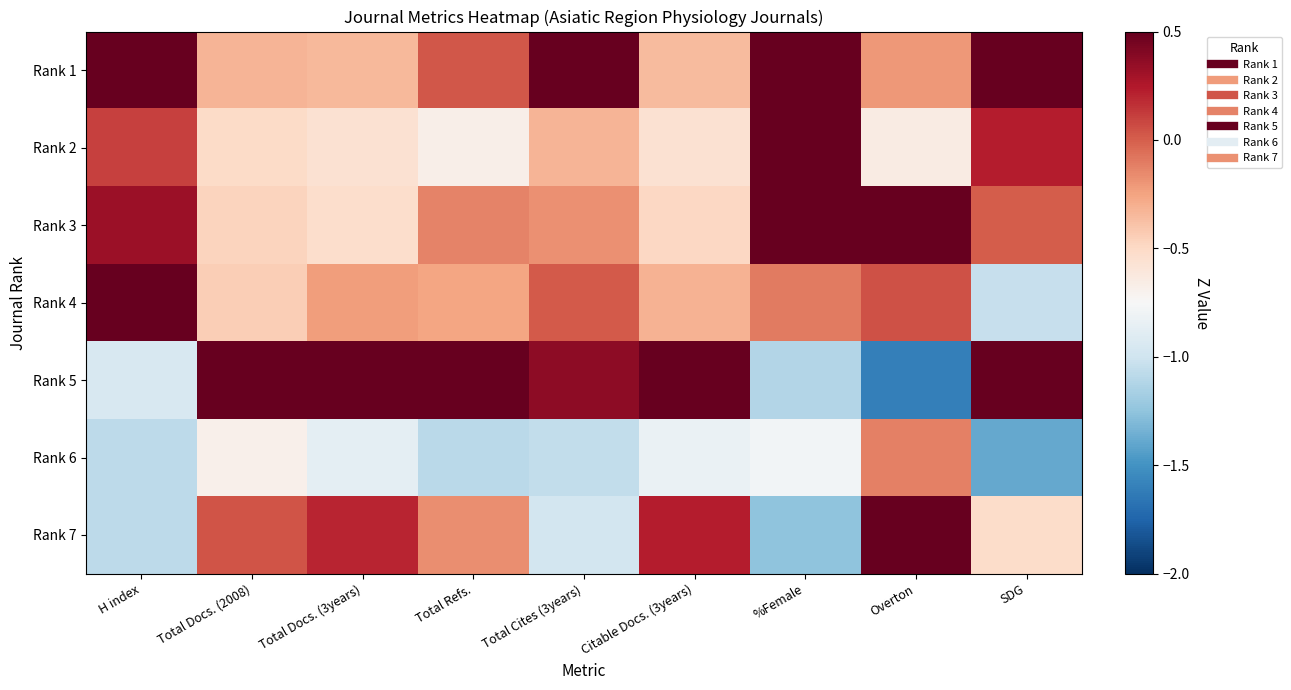

At which category is the sum across all series the highest?

Overton